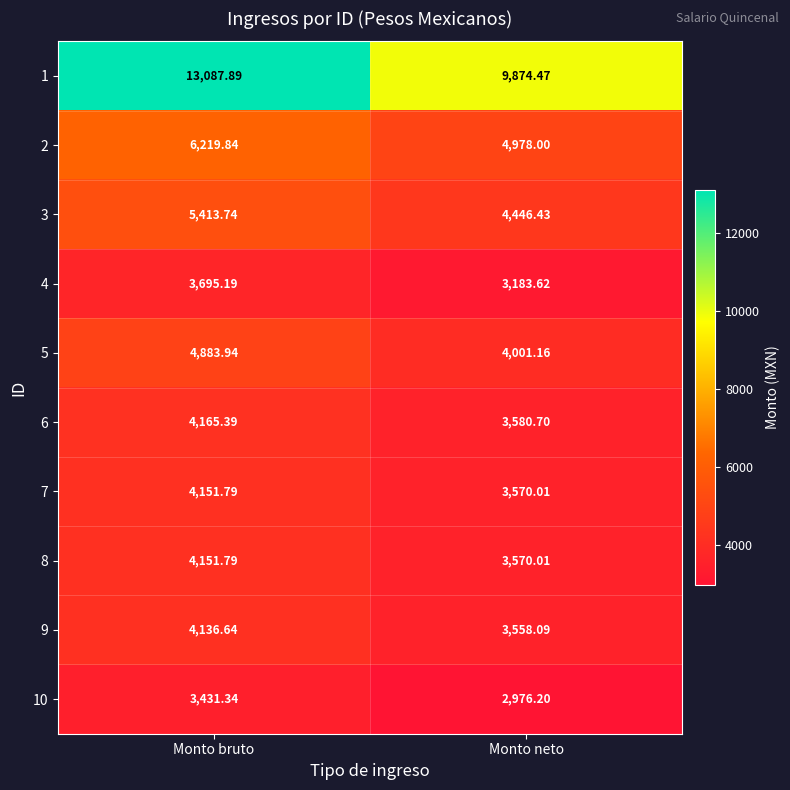

Which label corresponds to the smallest value in the chart?

Monto neto